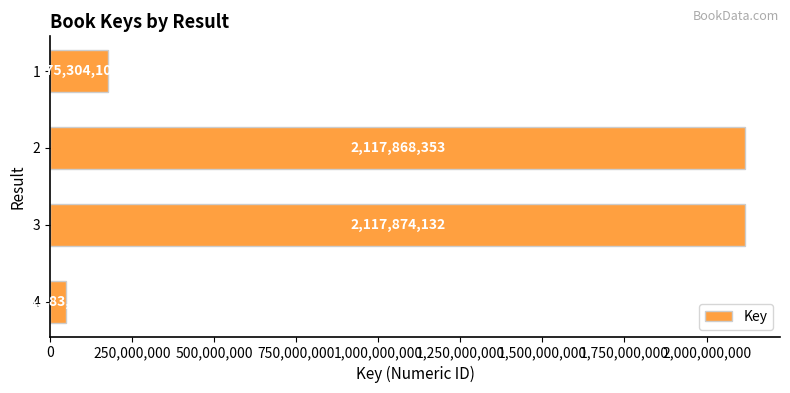

Reading top to bottom, list all the values displayed in this chart.

1=175304105	2=2117868353	3=2117874132	4=48283929